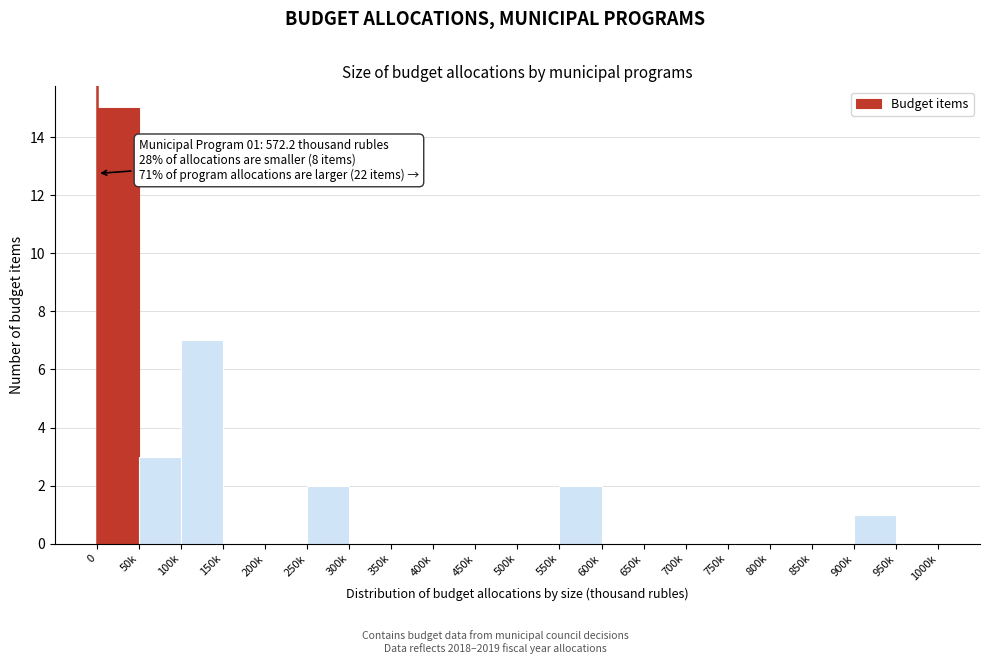

Reading left to right, list all the values displayed in this chart.

0=15	50k=3	100k=7	150k=0	200k=0	250k=2	300k=0	350k=0	400k=0	450k=0	500k=0	550k=2	600k=0	650k=0	700k=0	750k=0	800k=0	850k=0	900k=1	950k=0